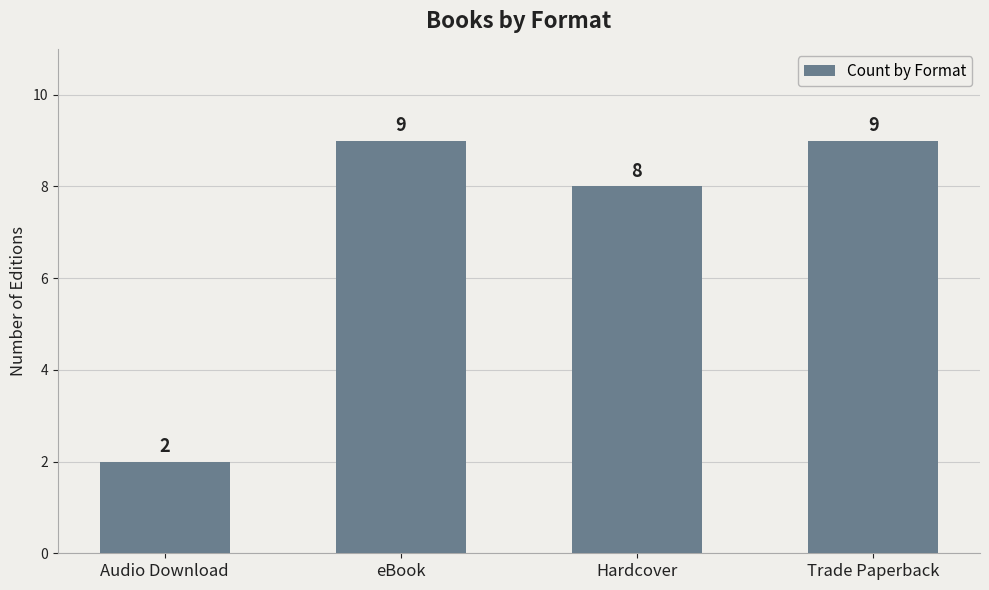

The value at eBook is 14. True or false?

False